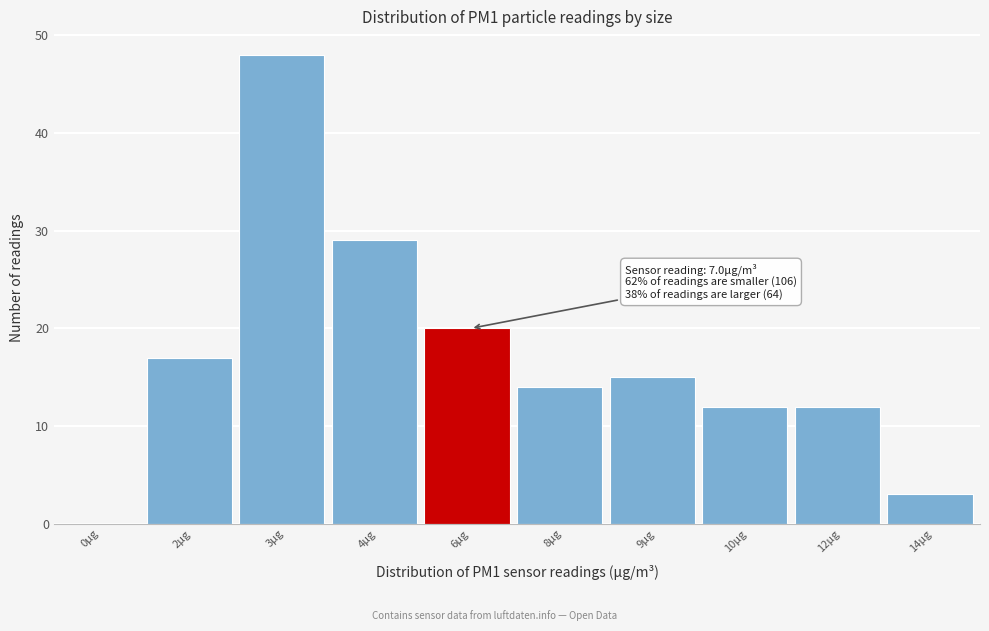

Reading left to right, transcribe all the data shown in this chart.

0μg=0	2μg=17	3μg=48	4μg=29	6μg=20	8μg=14	9μg=15	10μg=12	12μg=12	14μg=3